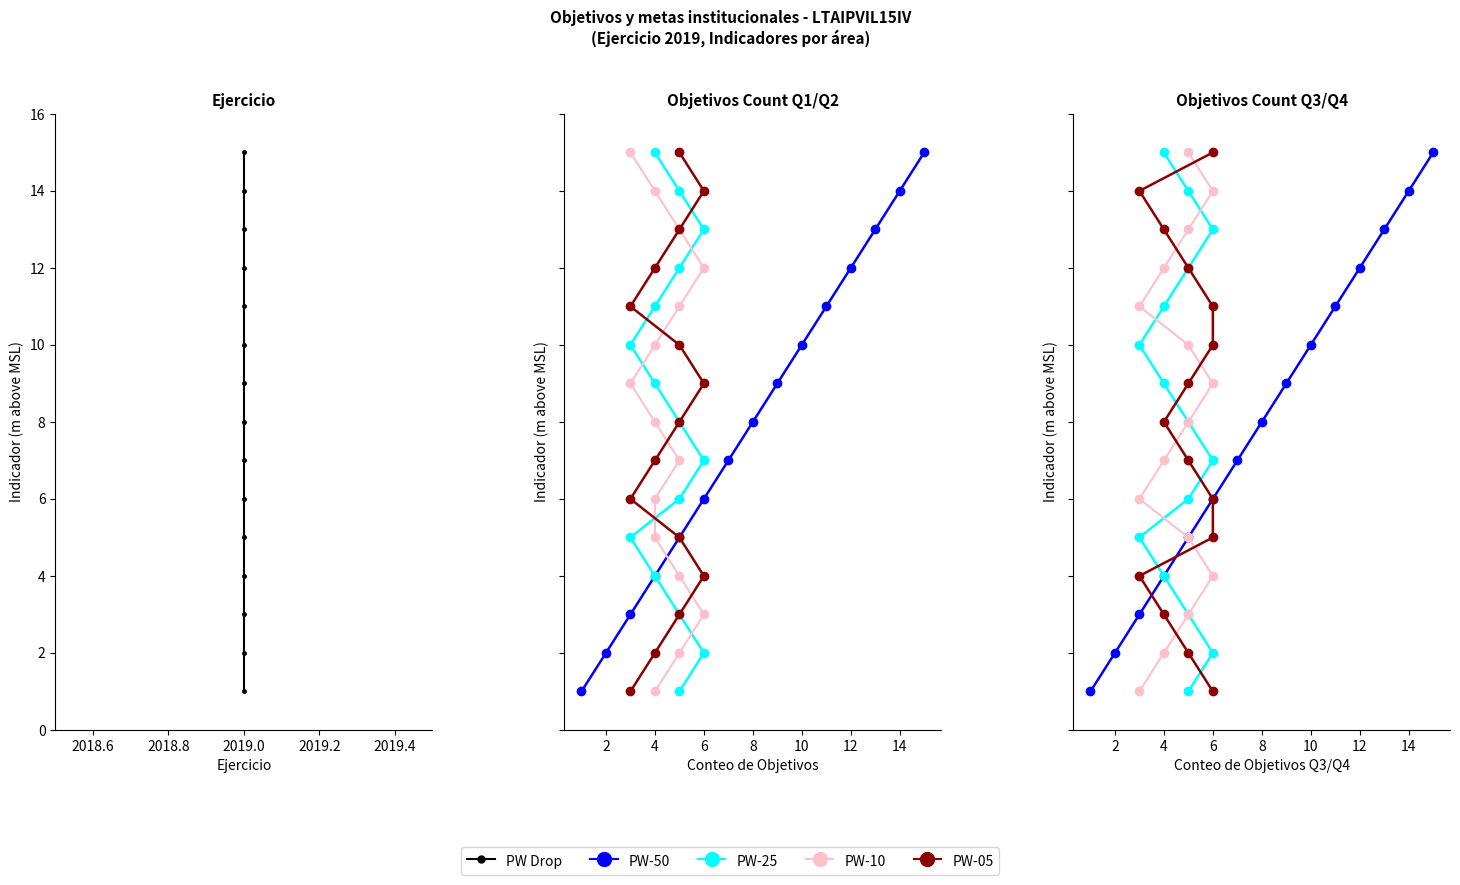

What is the label of the 4th point from the left?

2019.0